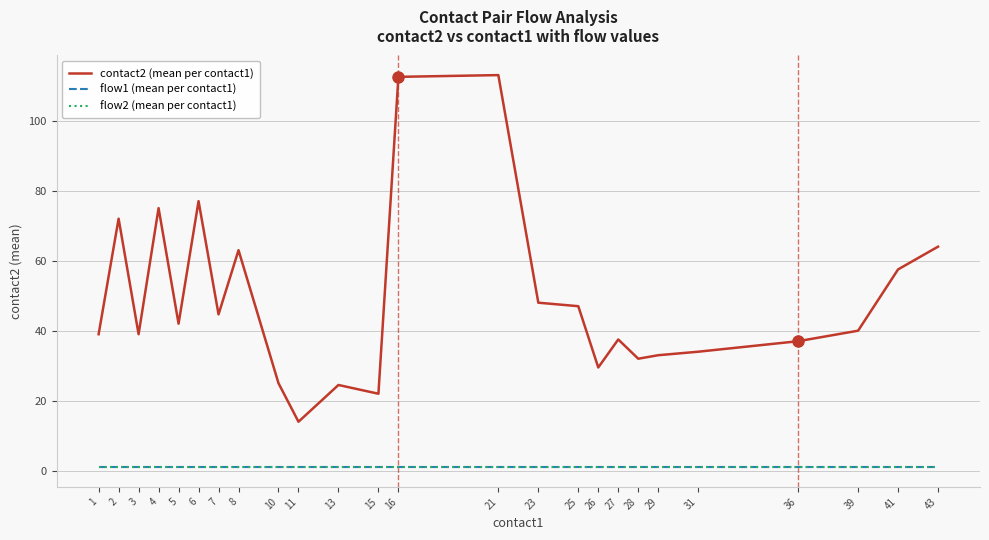

Does the chart have visible grid lines?

Yes